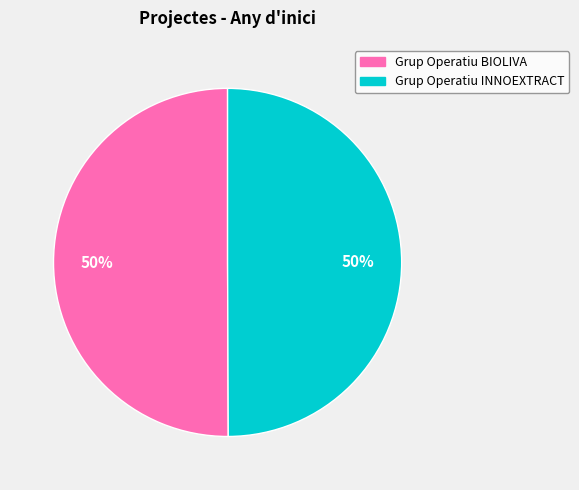

True or false: Grup Operatiu BIOLIVA accounts for 42% of the total.

False